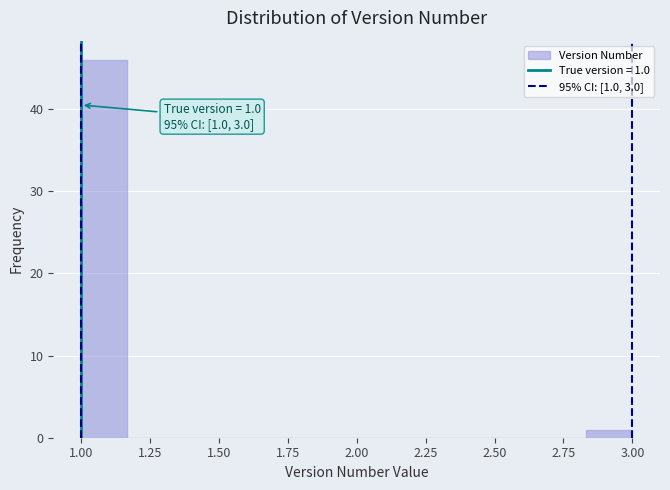

Around what value on the x-axis is the tallest bar? Give the approximate position of its centre, as read against the axis.

1.10